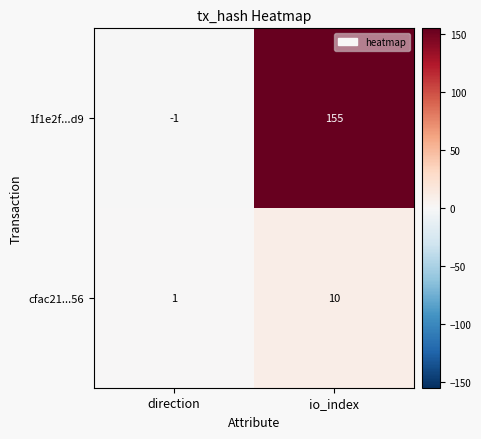

What is the total value across all series at io_index?

165